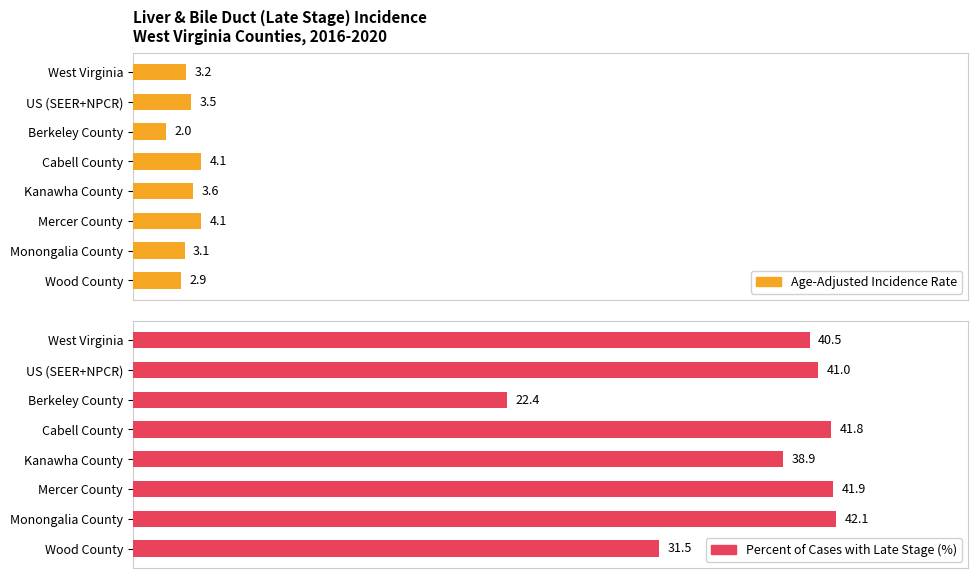

Is the value of Age-Adjusted Incidence Rate at Kanawha County greater than the value of Percent of Cases with Late Stage (%) at Cabell County?

No